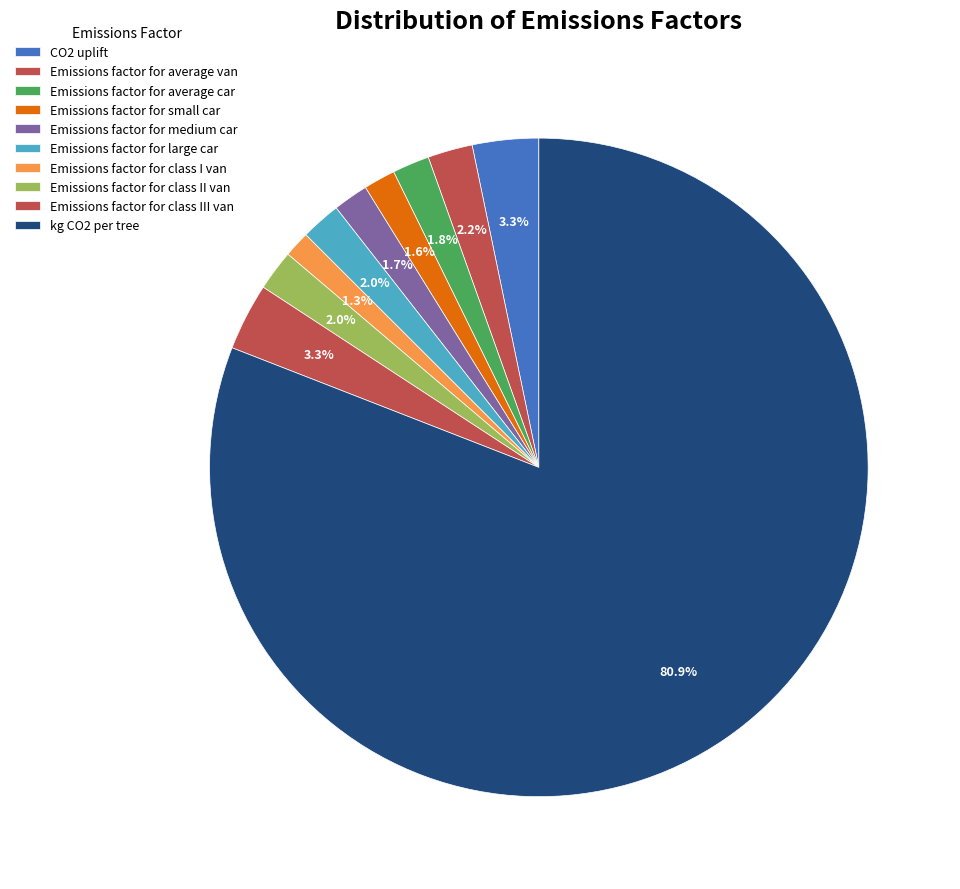

Count the number of slices in the pie.

10